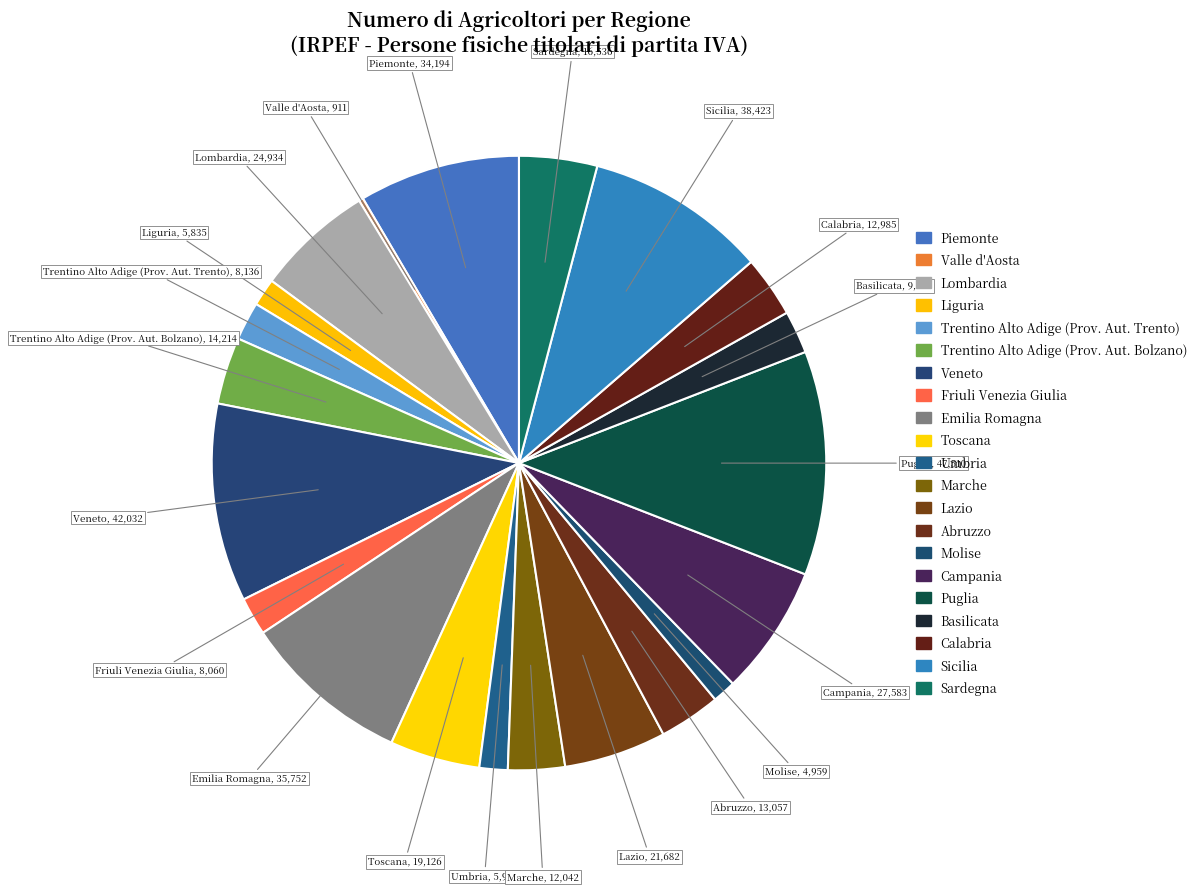

What is the total percentage of Molise and Calabria?

4.5%